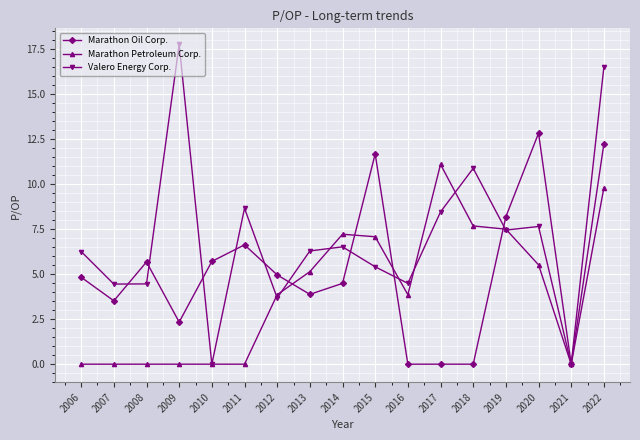

What is the average value of the Valero Energy Corp. series?

7.0